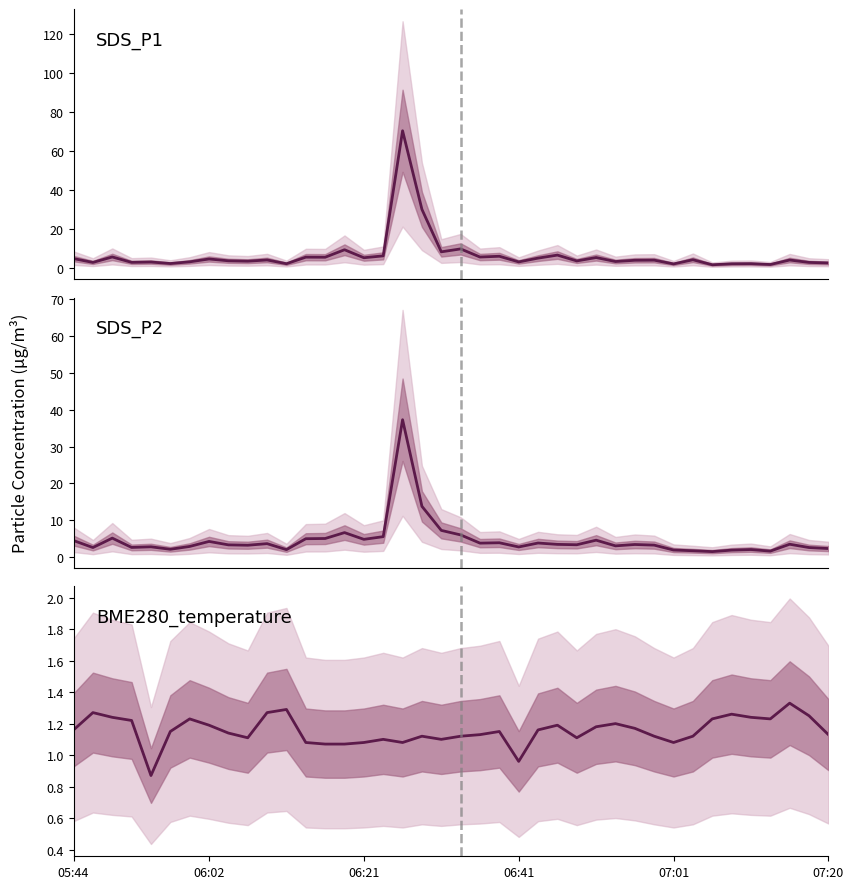

At how many categories does at least one series exceed 33?

1